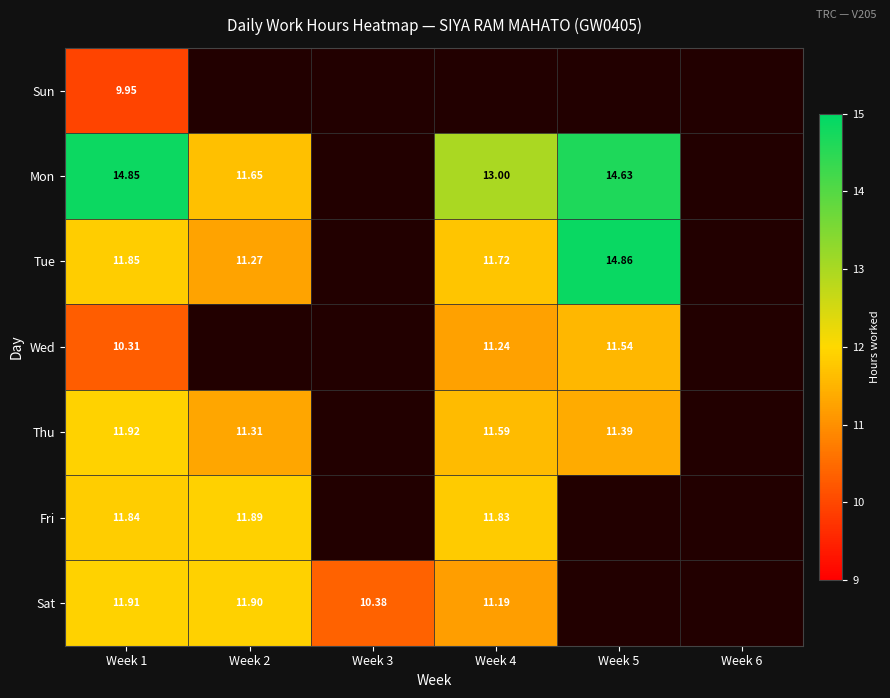

Is the value of Mon at Week 4 greater than the value of Thu at Week 2?

Yes